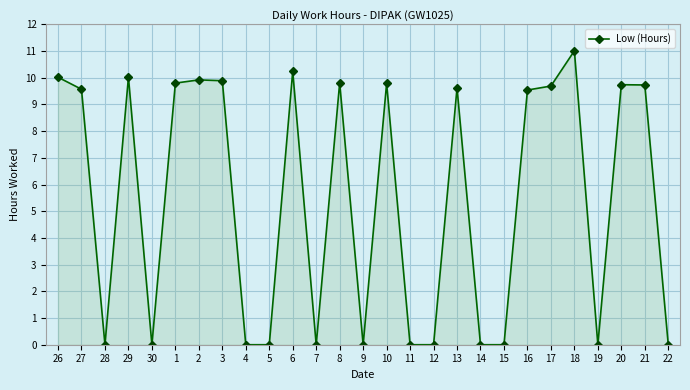

What value does the data have at 17?

9.7